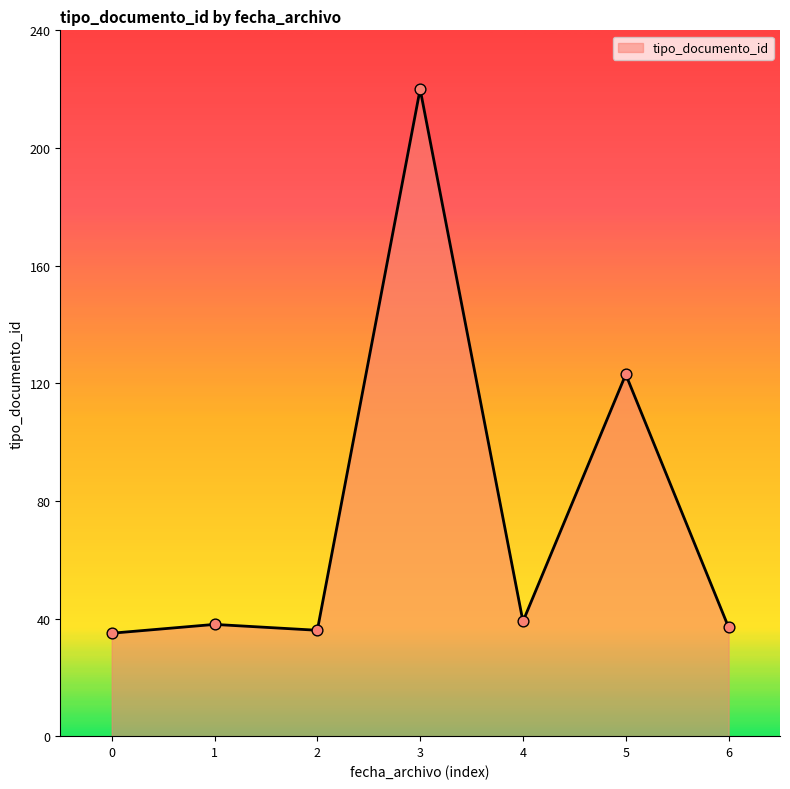

What is the change in value from 5 to 6?

-86